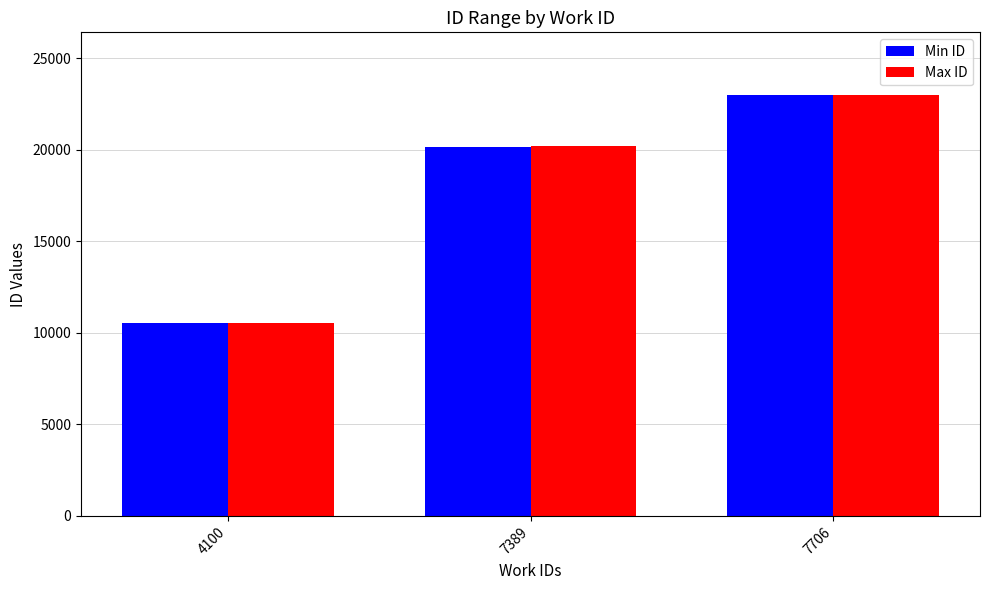

Which series changed the most between 7389 and 7706?

Min ID